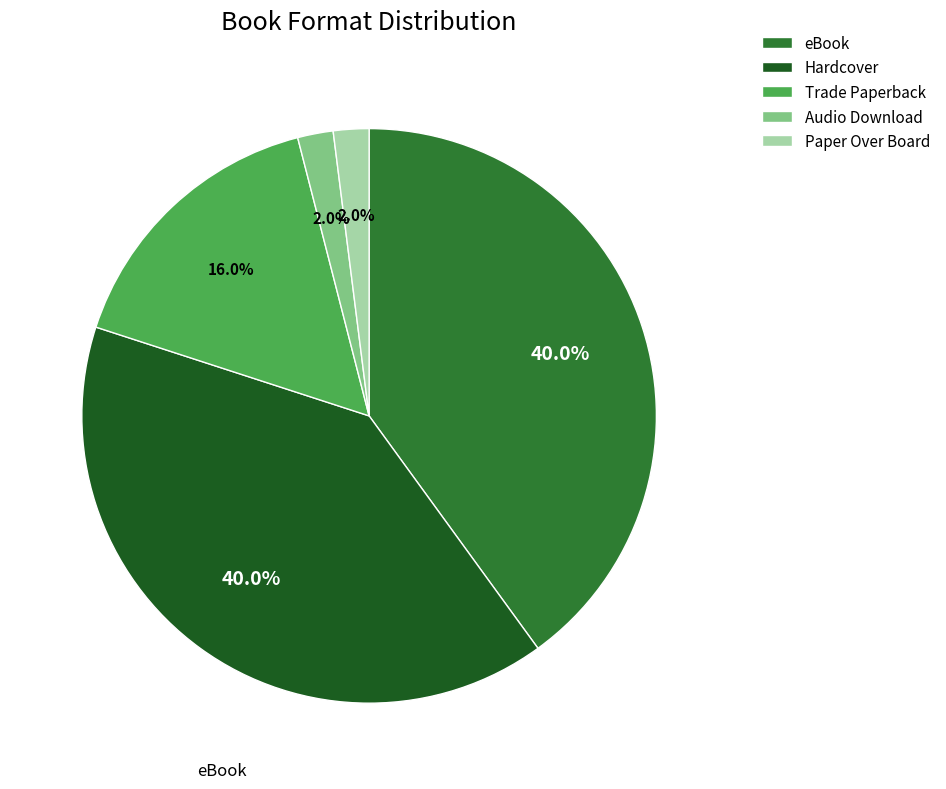

Approximately how many times larger is the value at Hardcover compared to Audio Download?

20.0